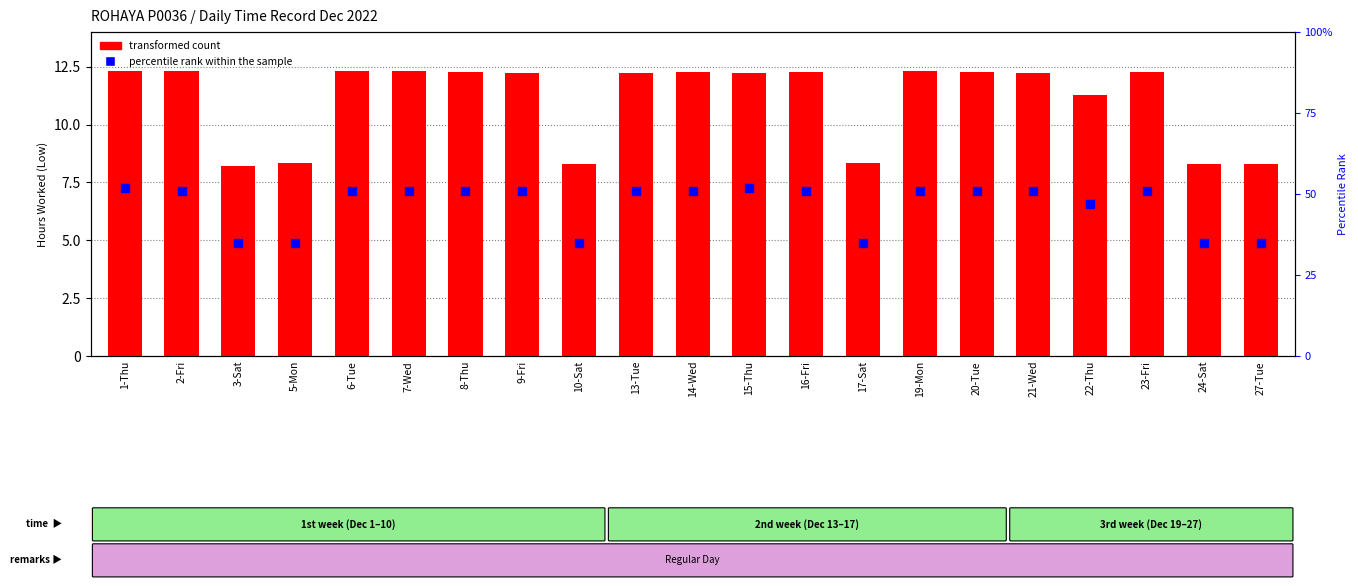

Which series has the widest spread of Y values?

percentile rank within the sample